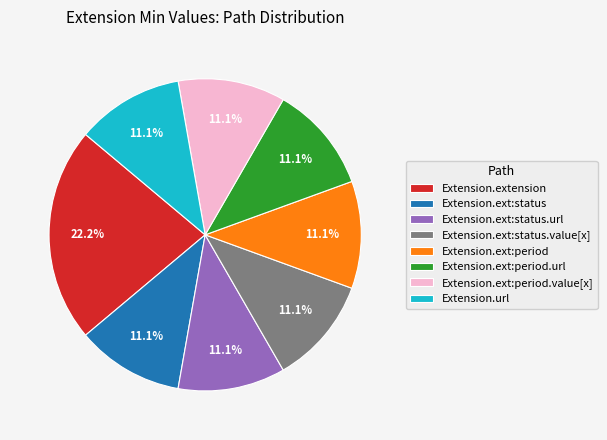

Do Extension.ext:status.value[x] and Extension.extension together represent more than half of the pie?

No